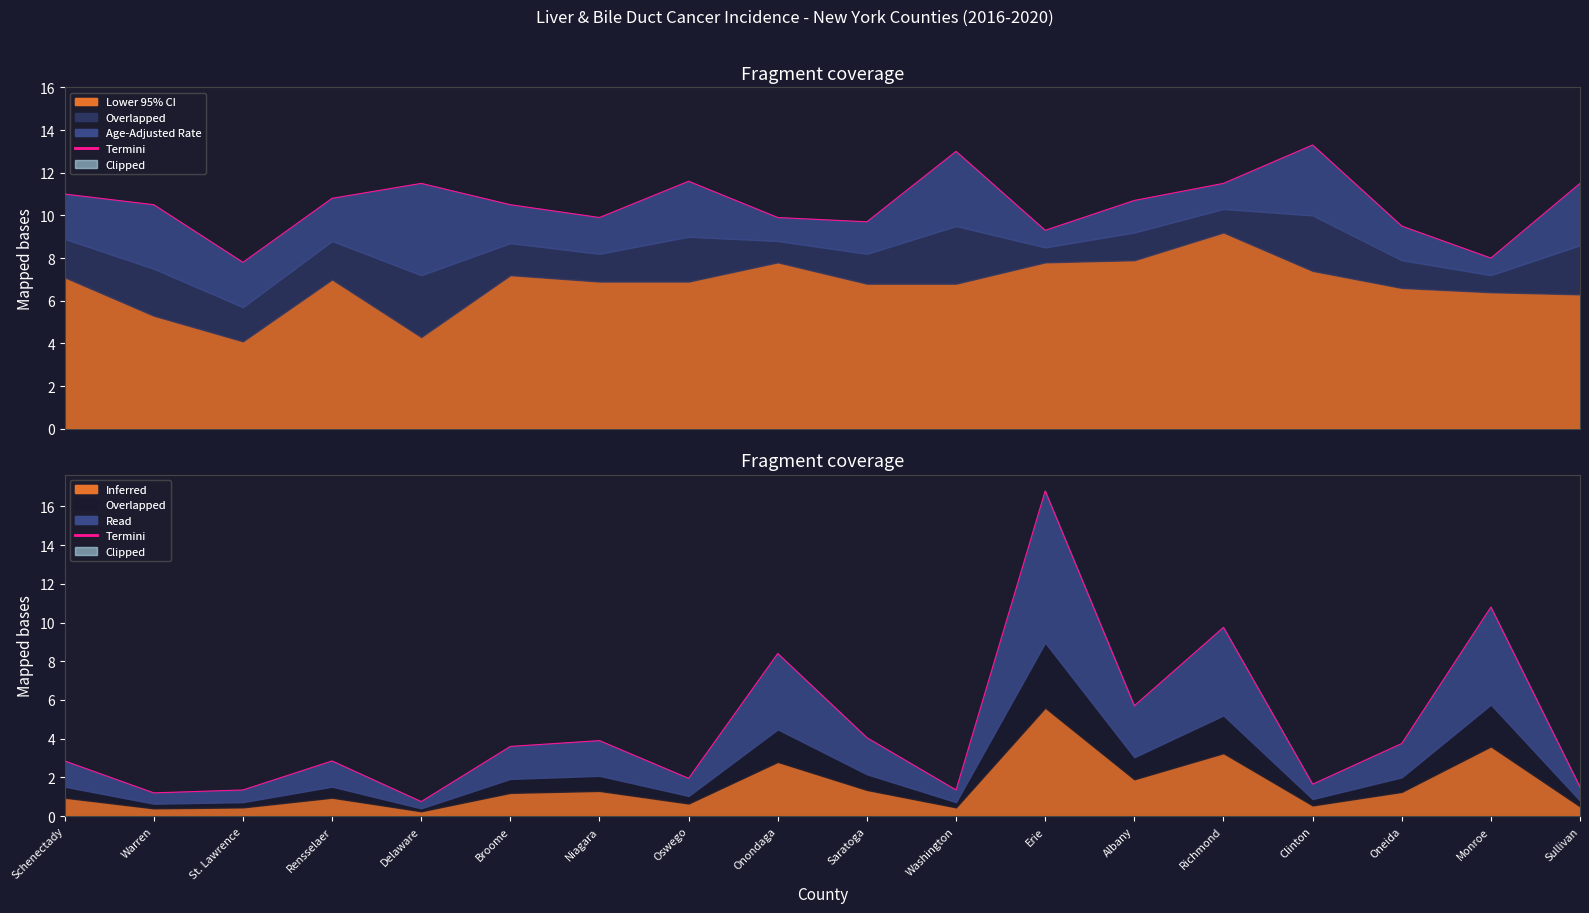

What value does the data have at Saratoga?

4.0